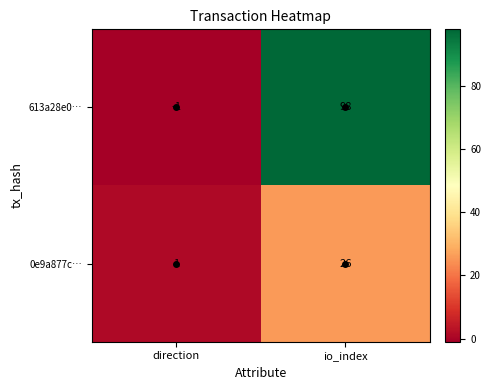

Read the 0e9a877c… value at io_index, to the nearest 10.

30